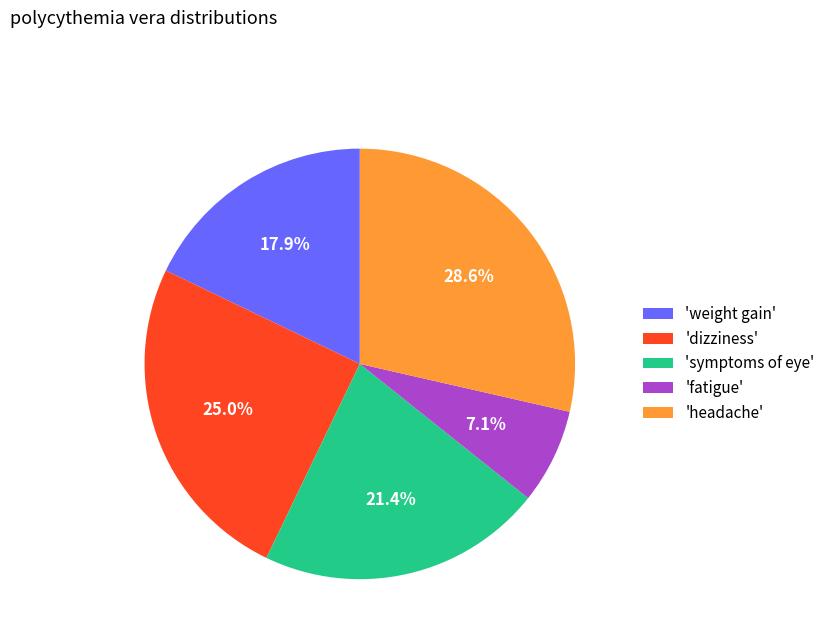

Which category has the smallest portion of the pie?

'fatigue'